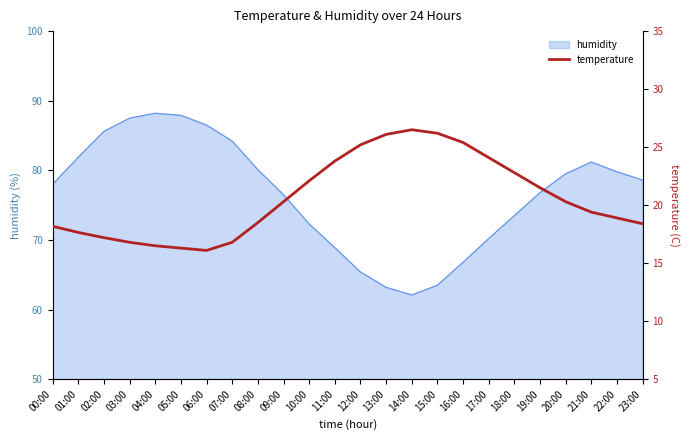

Is it true that humidity equals 85.6 at 02:00?

True